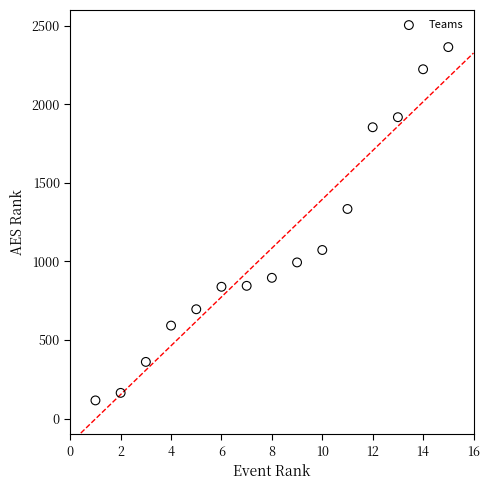

What is the range of X values (max minus min)?

14